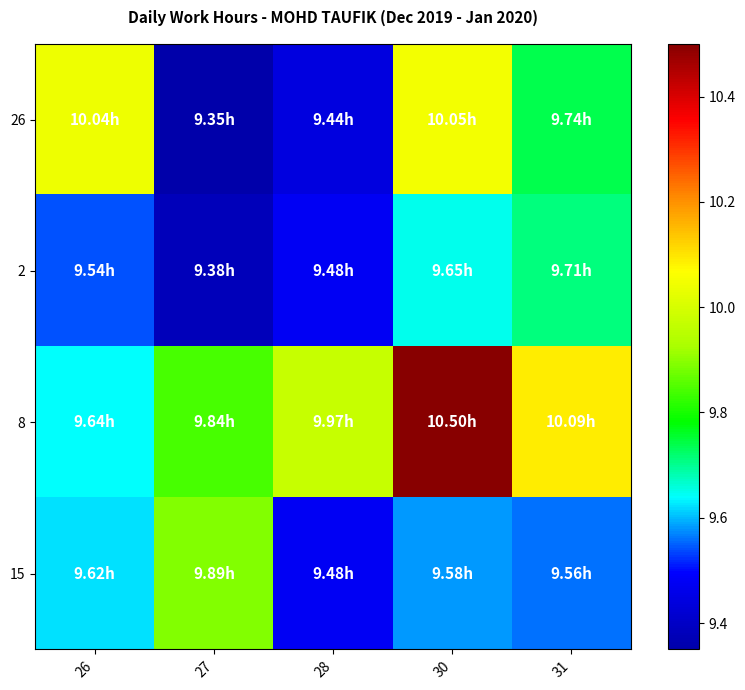

Count the number of categories in the chart.

5